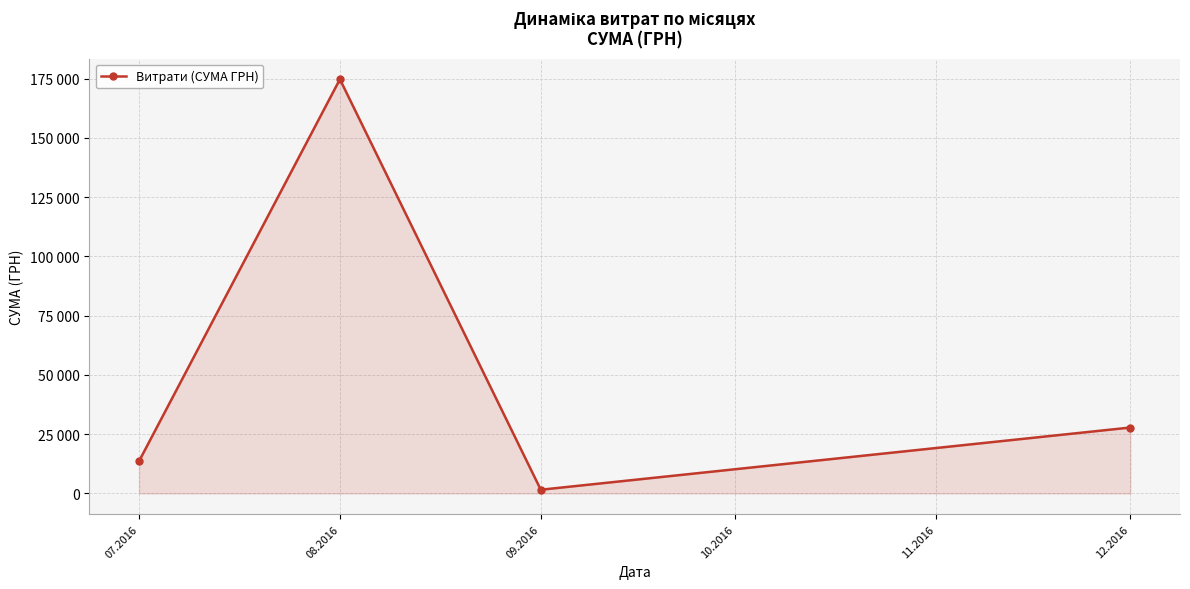

Rank the categories by value from lowest to highest.

09.2016, 07.2016, 12.2016, 08.2016